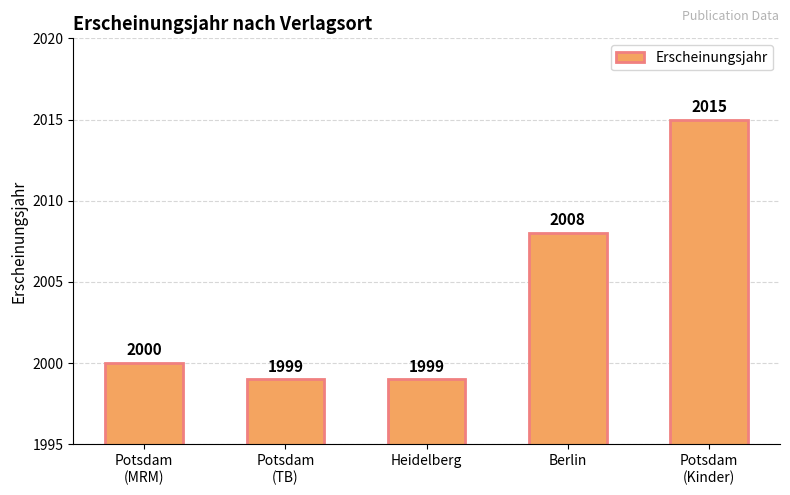

Is it true that the value at Potsdam
(TB) is 3349?

False